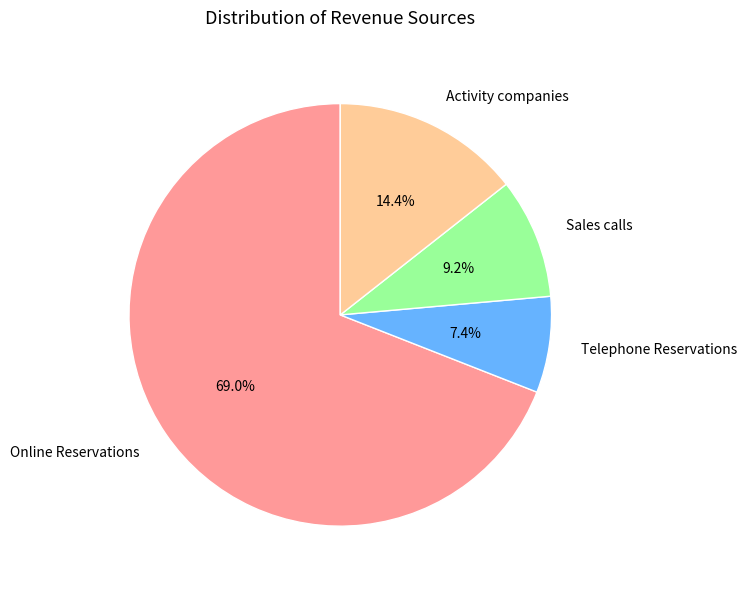

Rank the categories by value from lowest to highest.

Telephone Reservations, Sales calls, Activity companies, Online Reservations